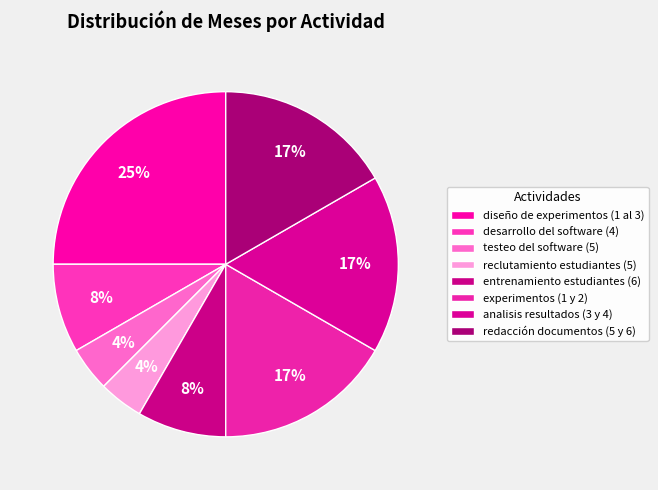

How many slices are in this pie chart?

8